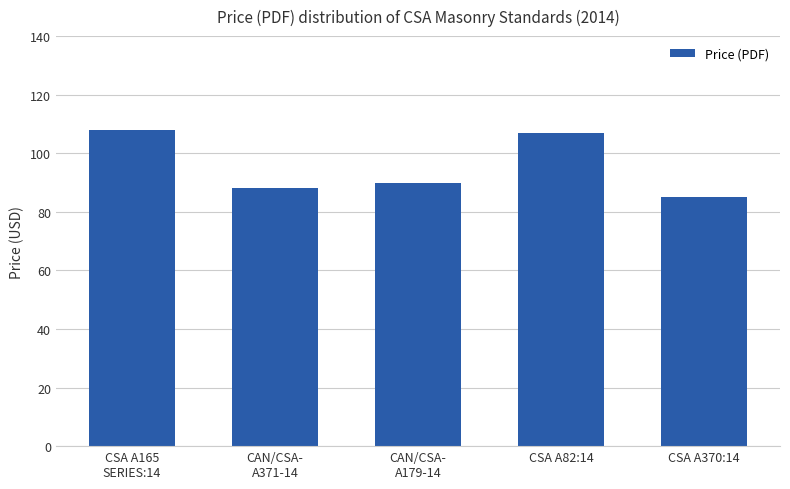

What is the average value?

96